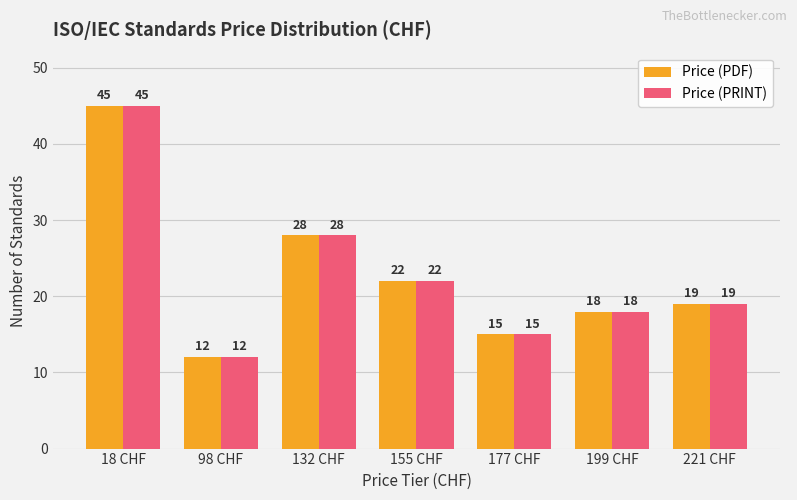

Reading left to right, transcribe all the data shown in this chart.

Price (PDF): 45	12	28	22	15	18	19
Price (PRINT): 45	12	28	22	15	18	19